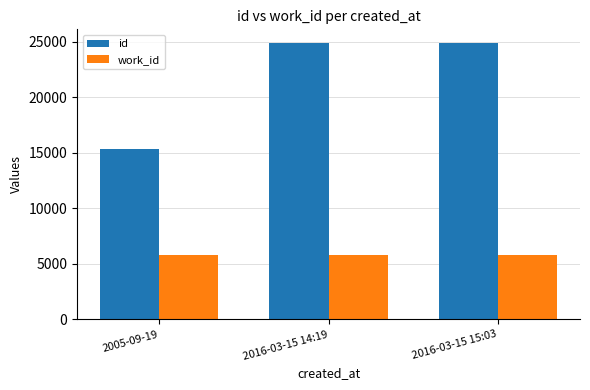

At how many categories does at least one series exceed 22428?

2